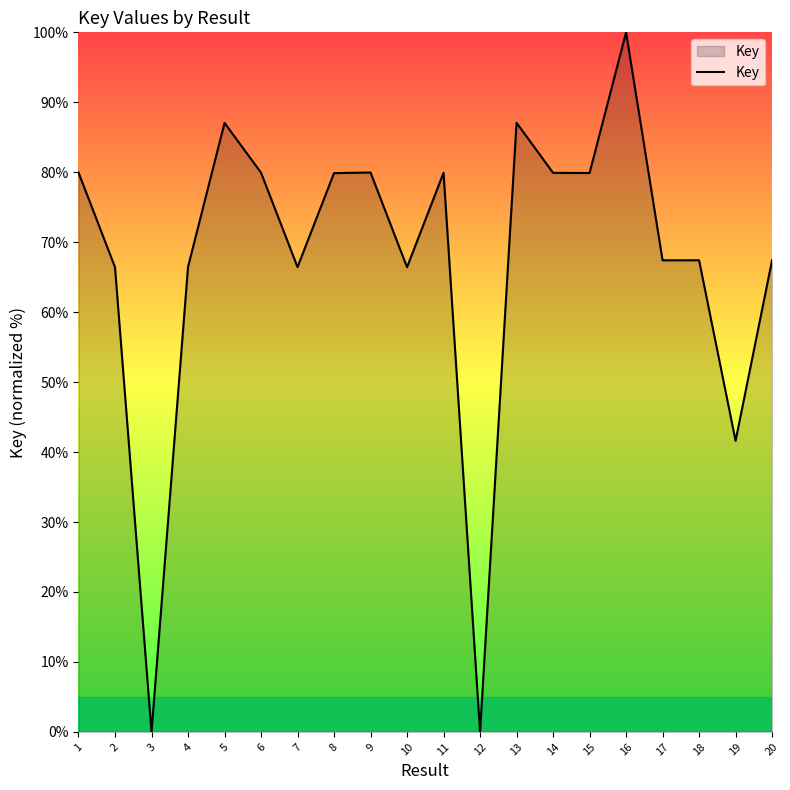

Where is the first local minimum?

3